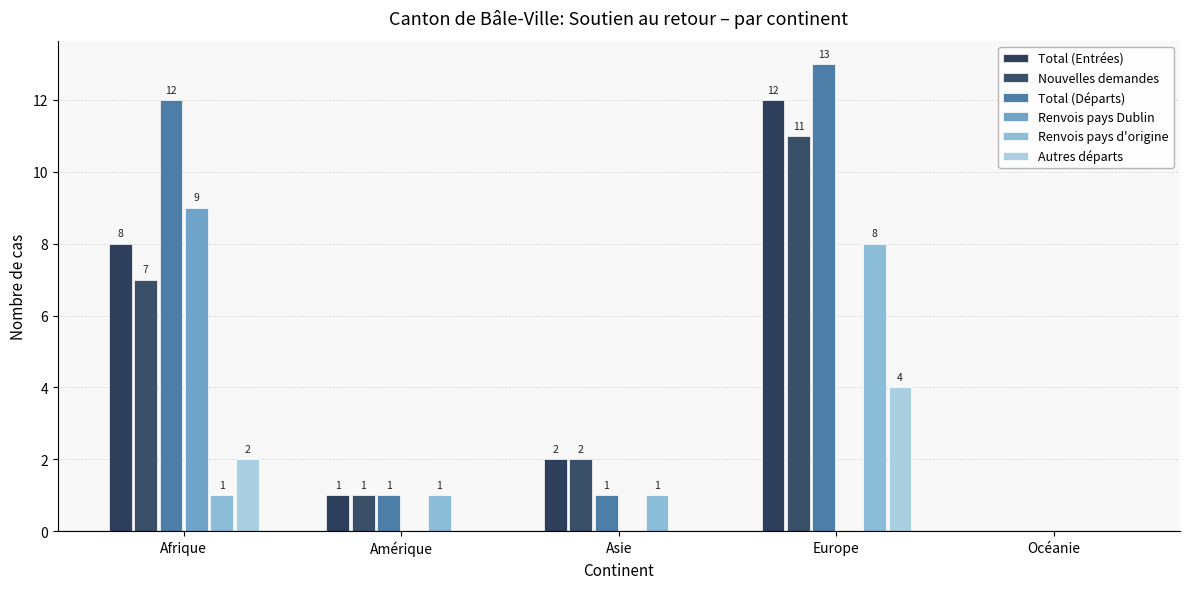

What is the difference between the second highest and minimum values in the Total (Départs) series?

12